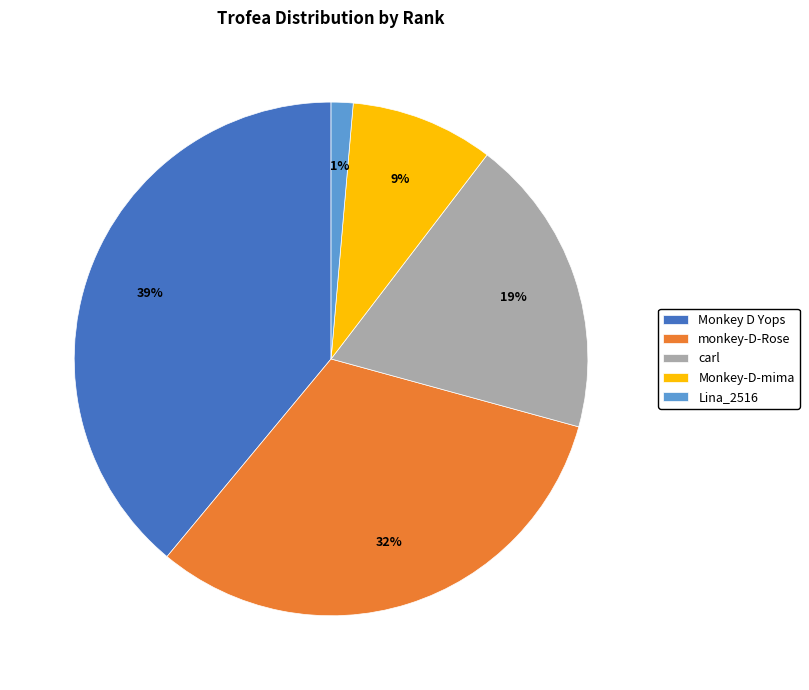

Is there a majority slice in this chart?

No